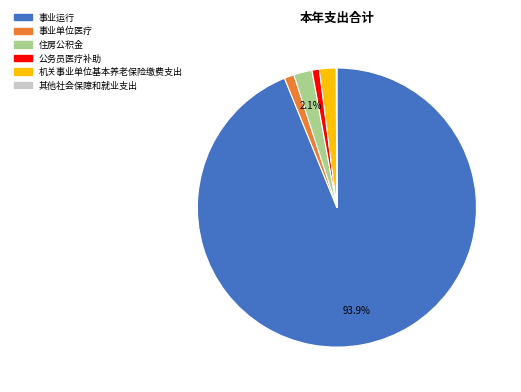

To the nearest percent, what is the difference between the 事业单位医疗 and 住房公积金 slice percentages?

1%